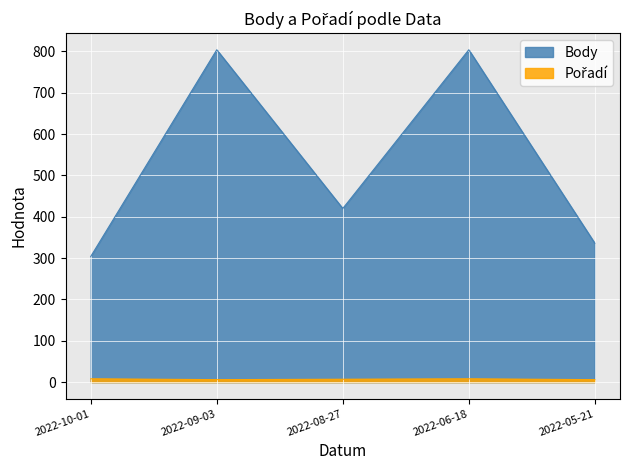

What is the label of the 3rd point from the right?

2022-08-27